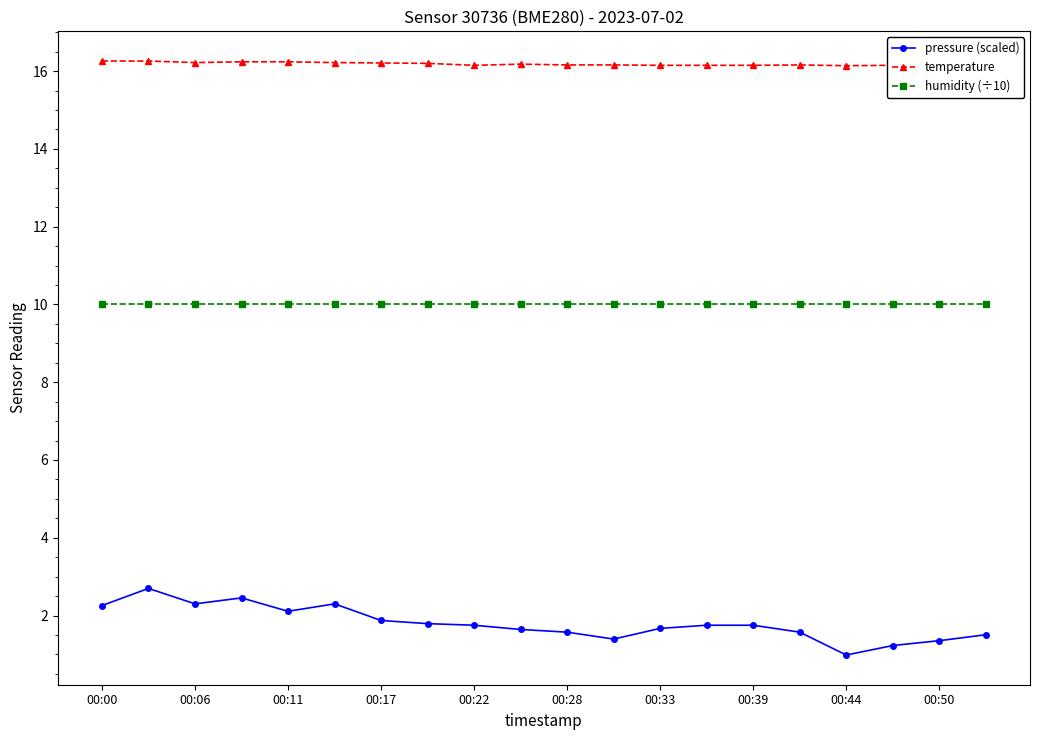

How many distinct data groups are displayed?

3